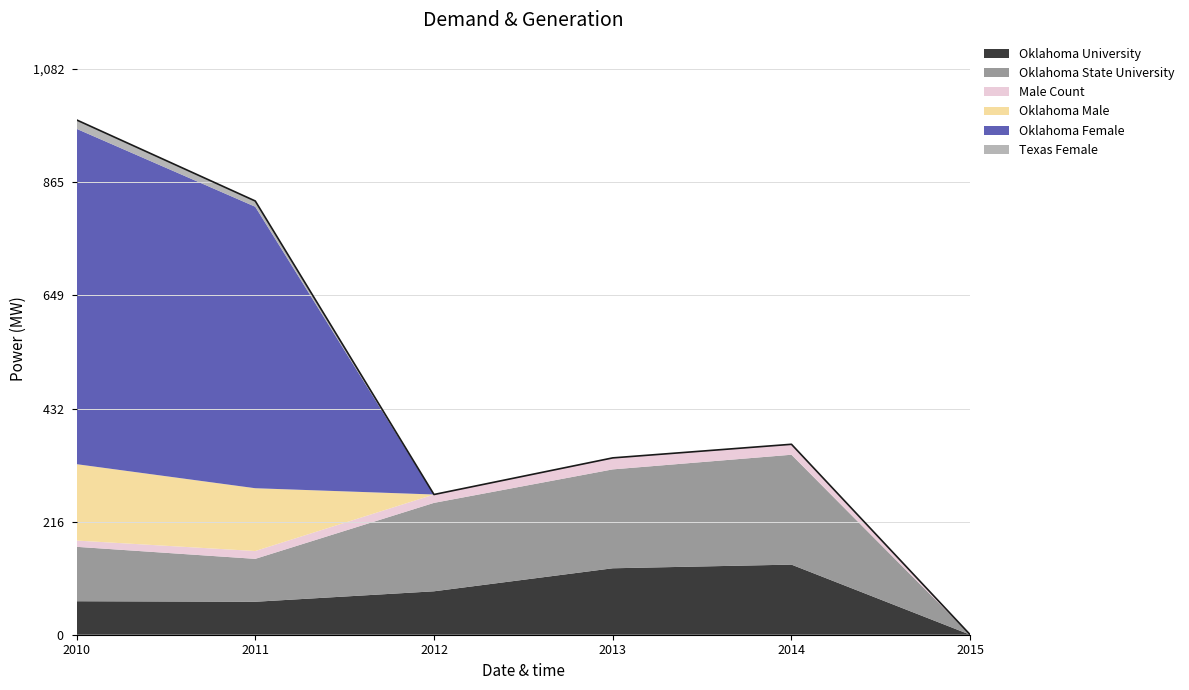

Between 2011 and 2013, which is larger?

2013